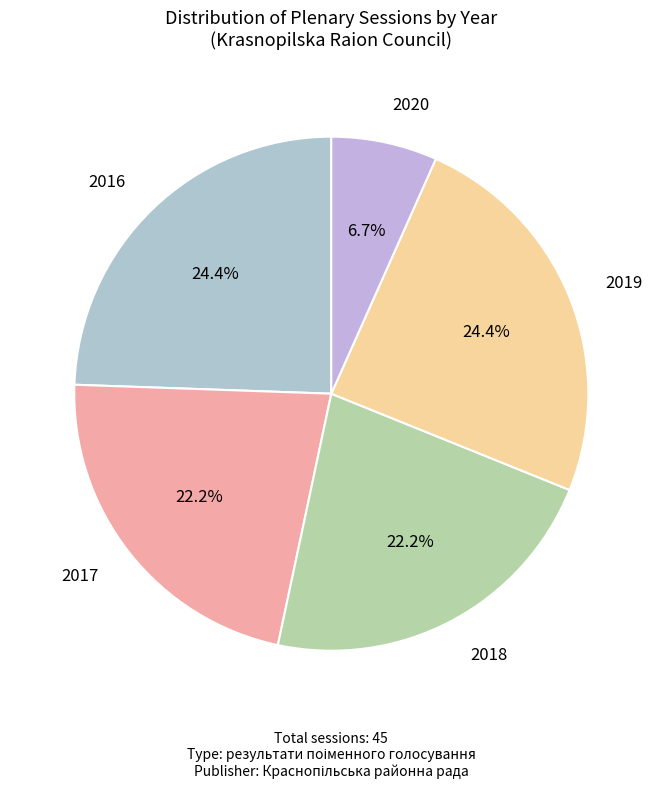

Does any single category account for the majority?

No